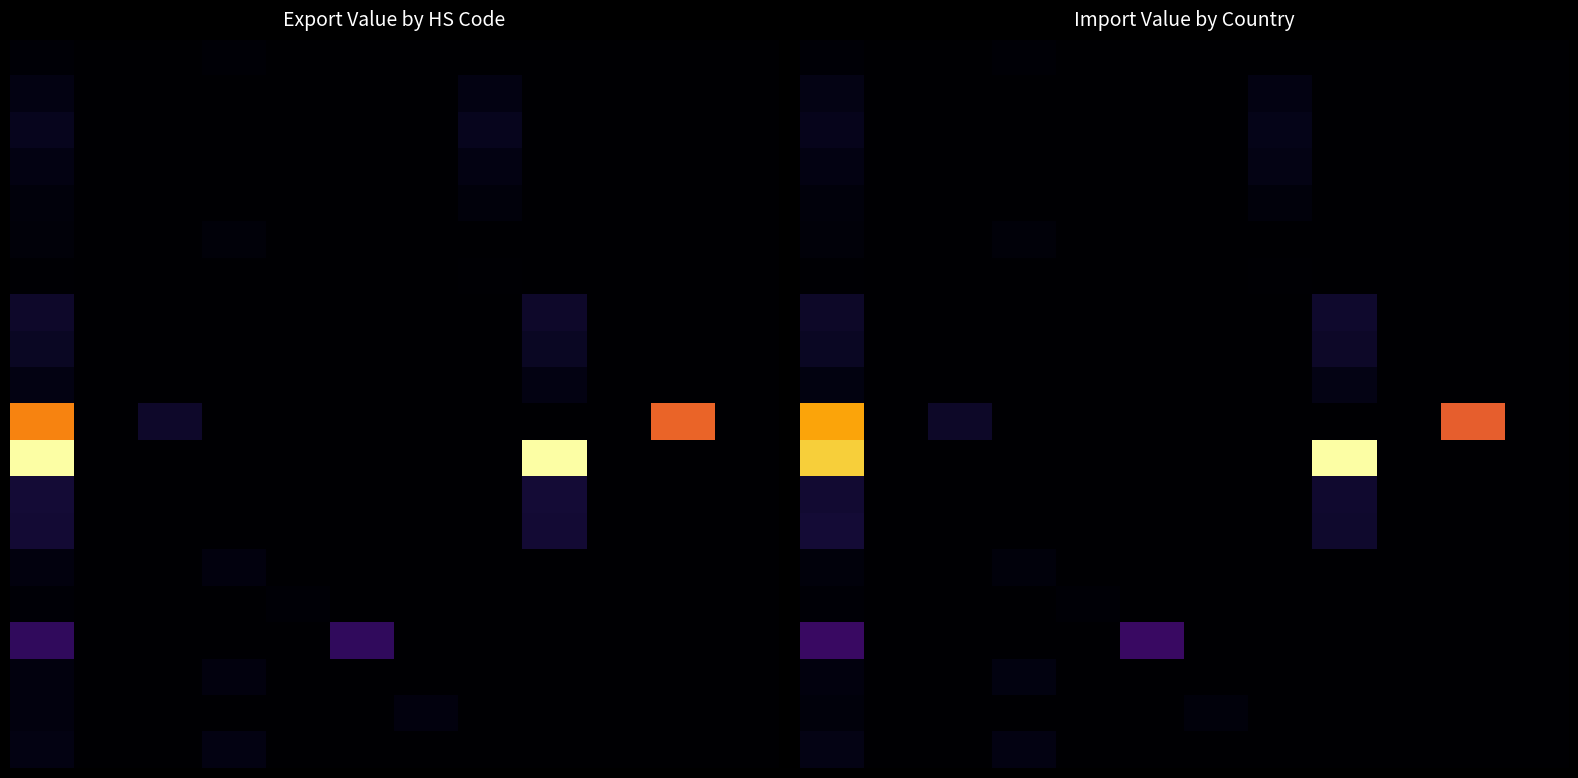

Which has a higher value, 3 or 8?

3